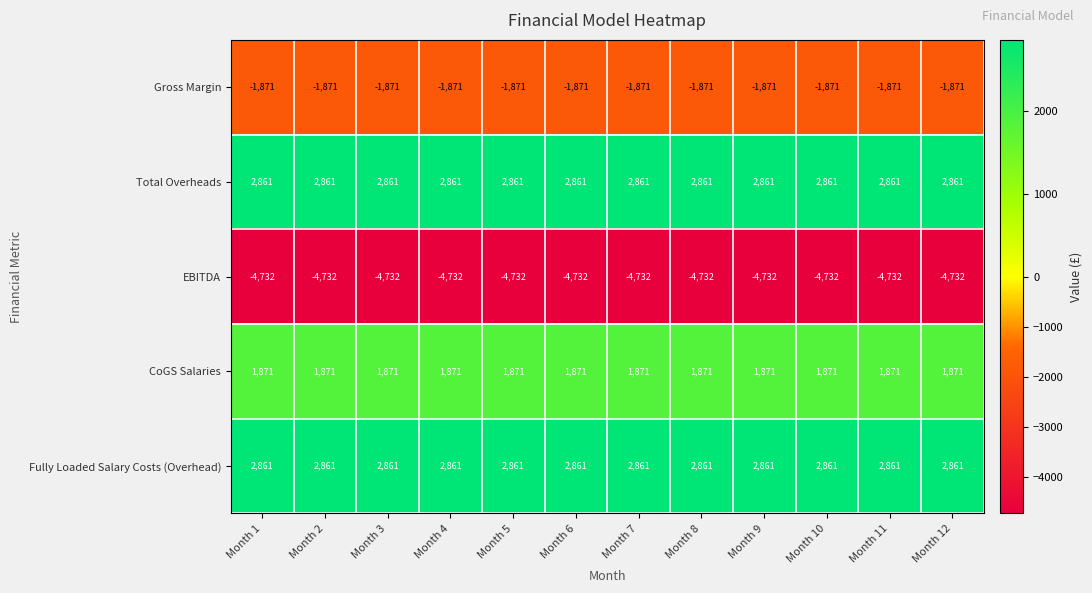

What is the difference between the highest and lowest values at Month 6?

7593